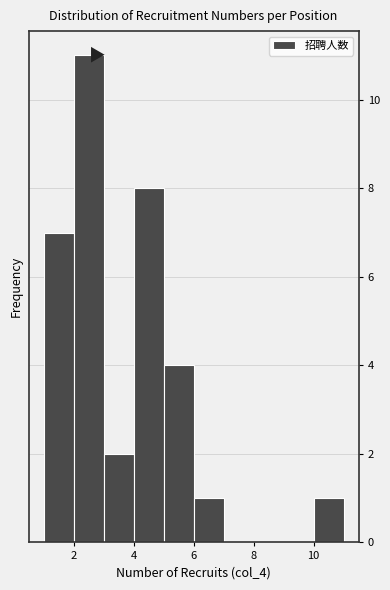

Which range on the x-axis has the tallest bar?

2 to 3